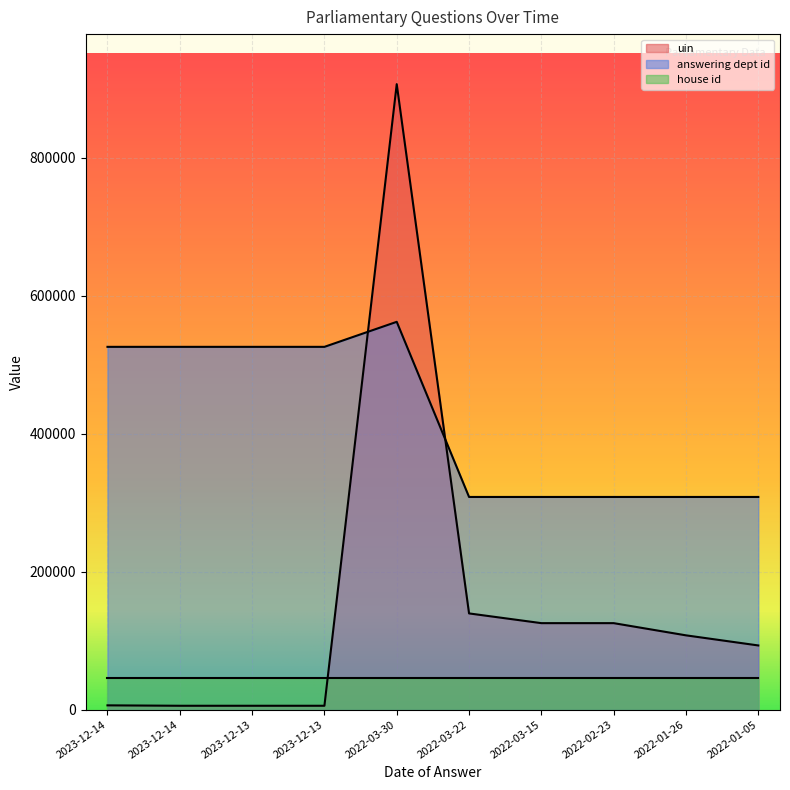

What is the value of the answering dept id point at the 8th from the left?

308172.3